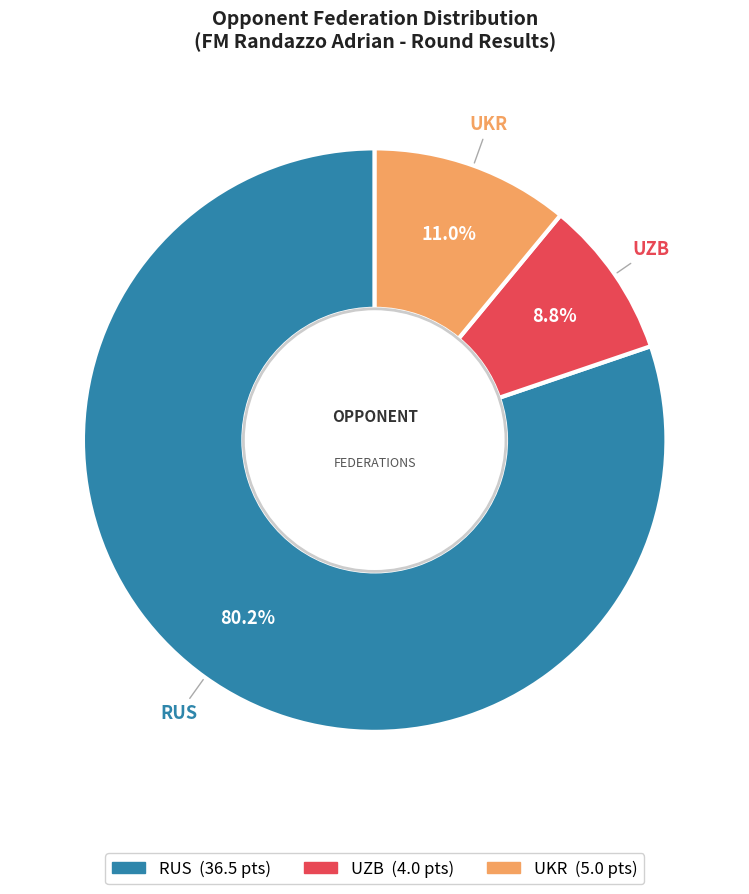

Does any single category account for the majority?

Yes